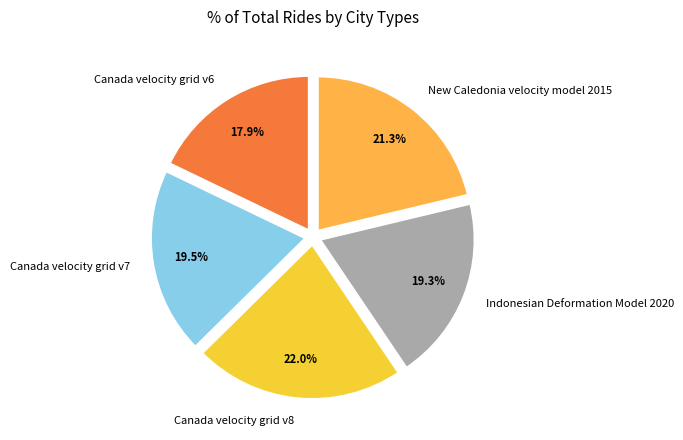

Which slice is the largest?

Canada velocity grid v8